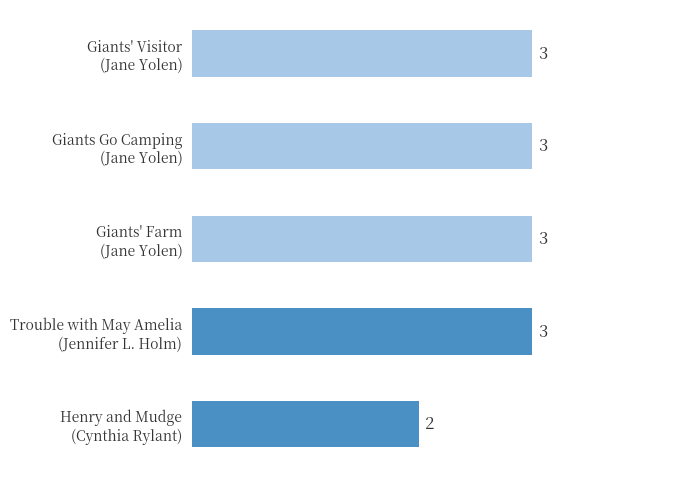

What is the greatest value displayed?

3